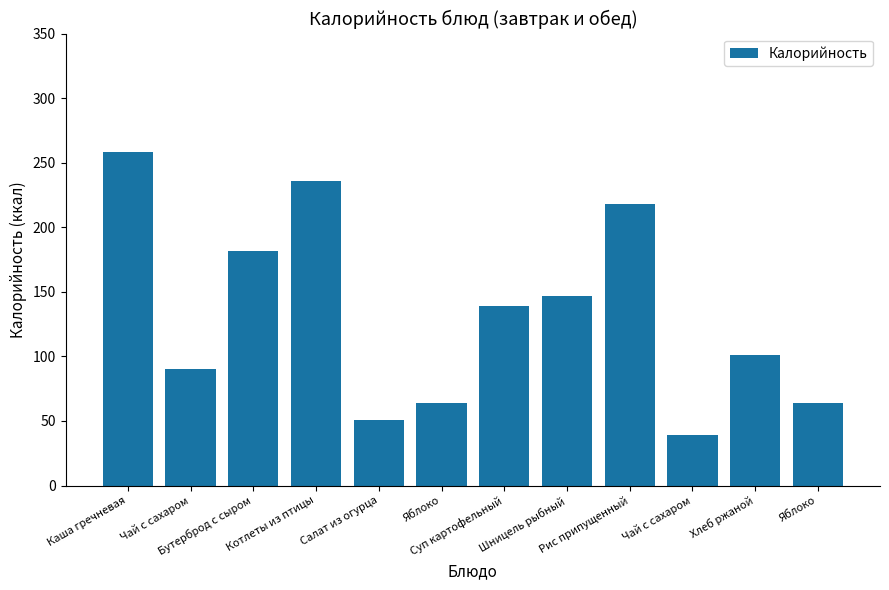

How many bars are there in total?

12